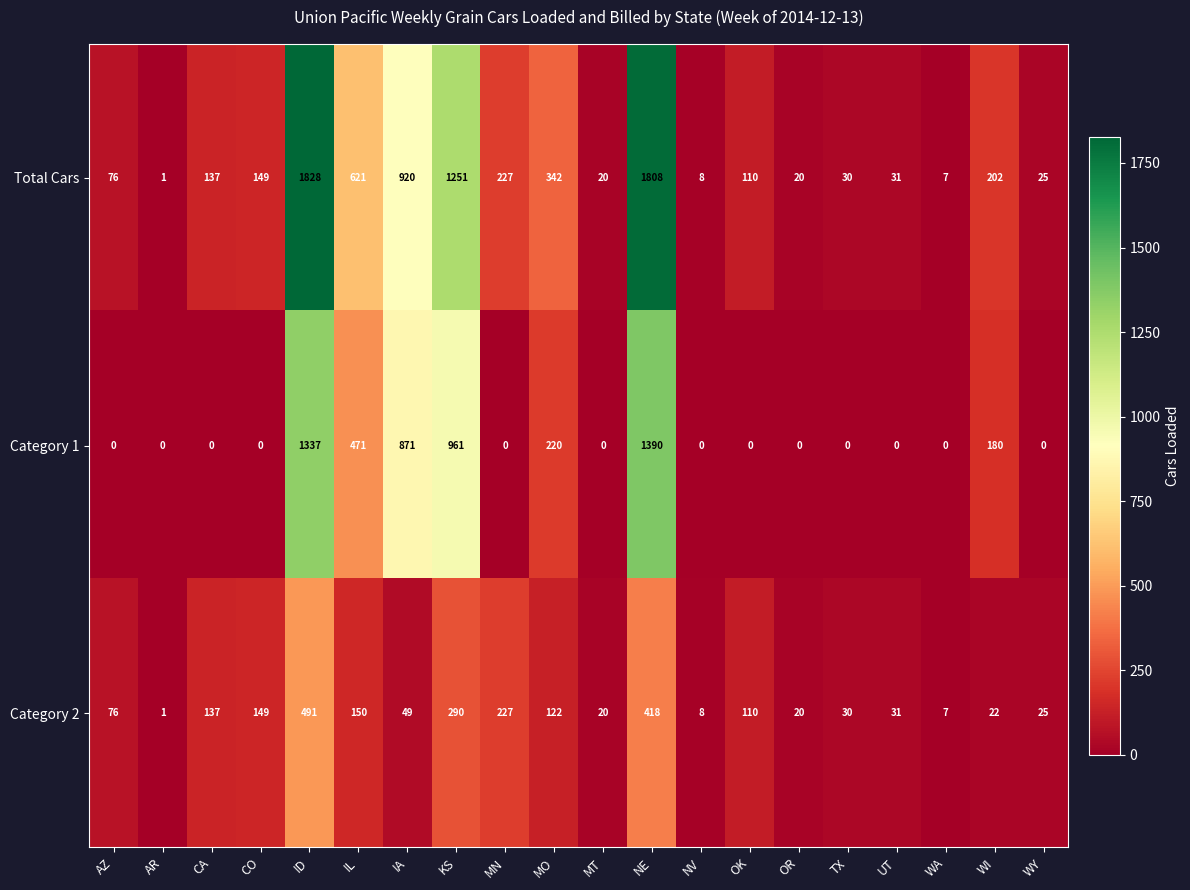

What is the difference between the second highest and minimum values in the Total Cars series?

1807